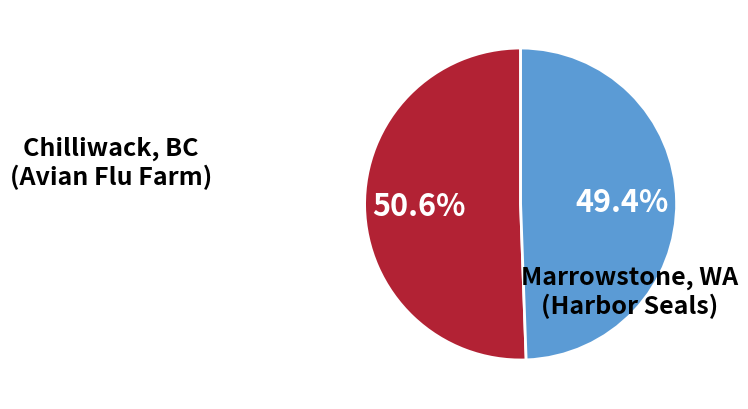

How many slices are in this pie chart?

2